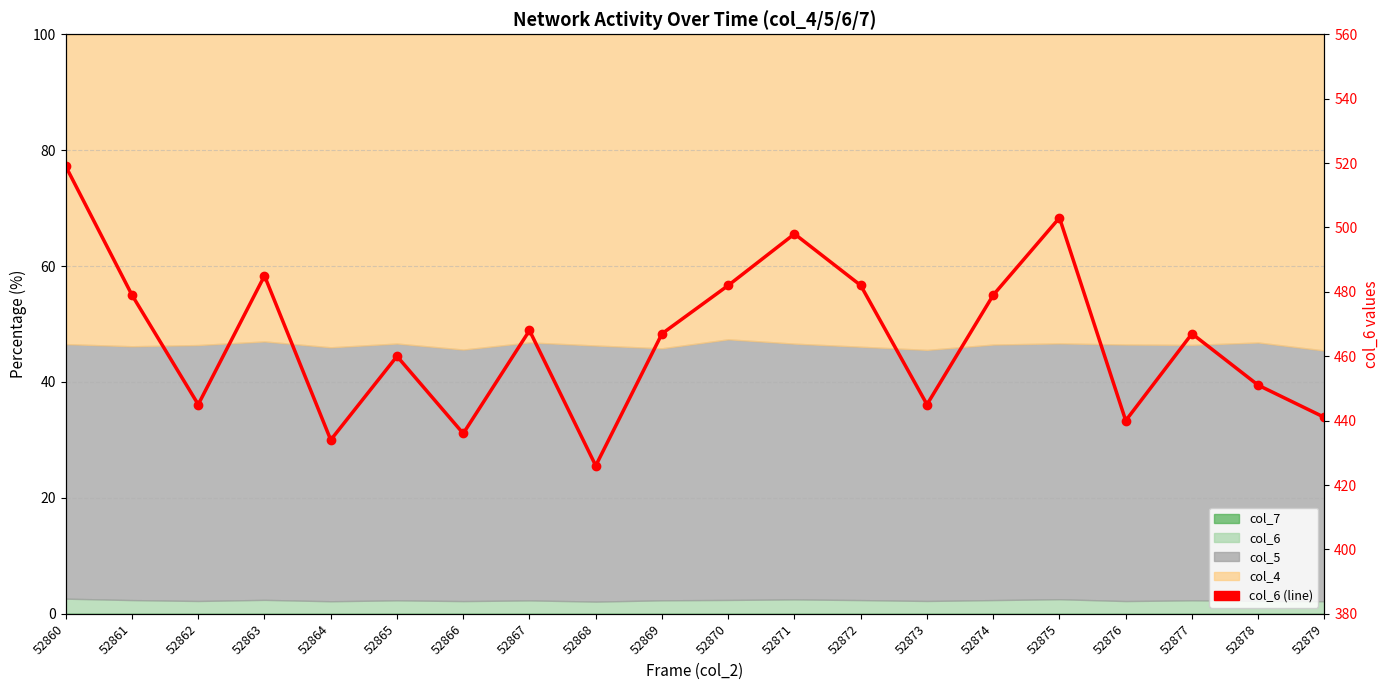

What is the difference between the maximum and second lowest values?

85